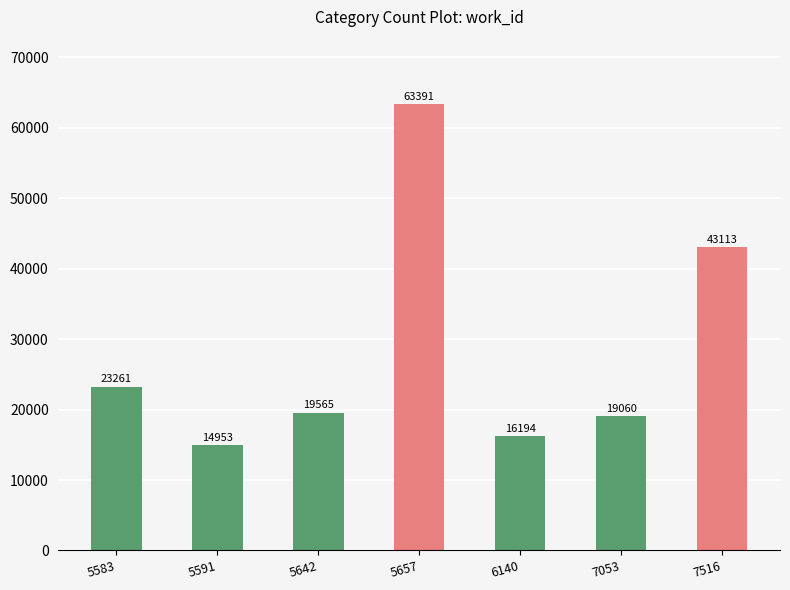

What is the change in value from 5642 to 6140?

-3371